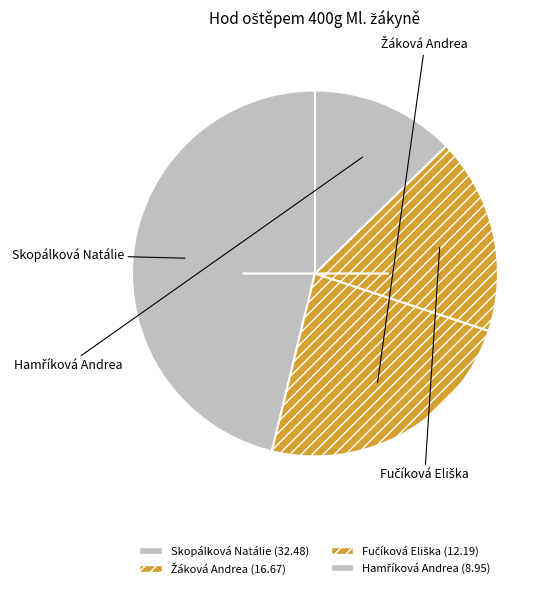

Does Hamříková Andrea represent more than half of the total?

No